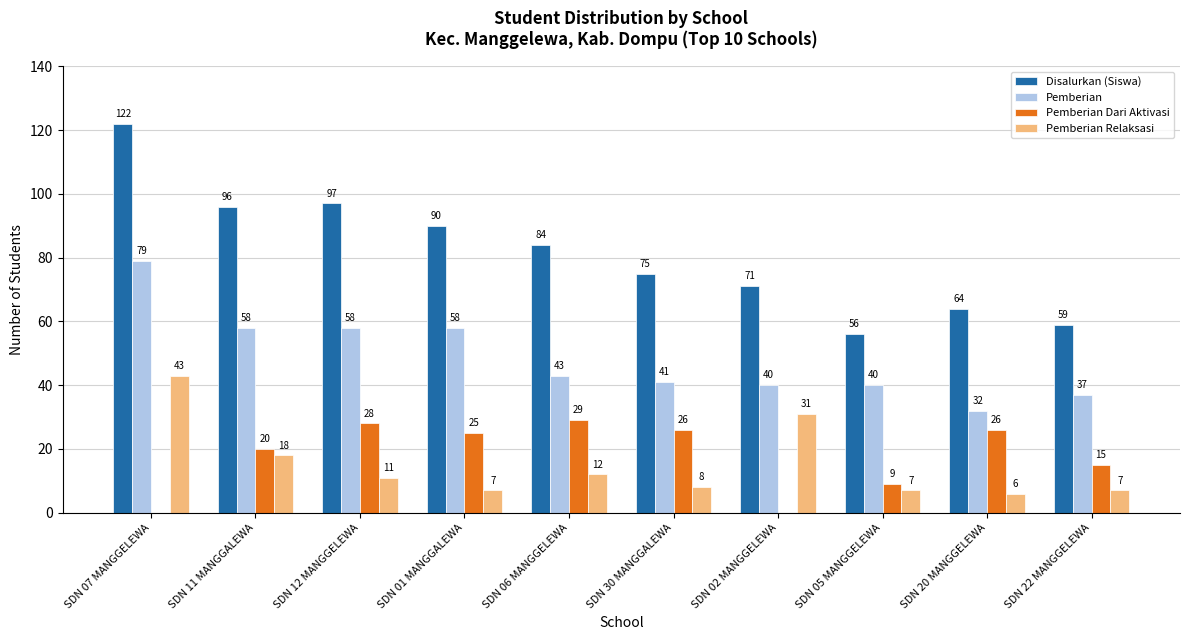

How many distinct data groups are displayed?

4